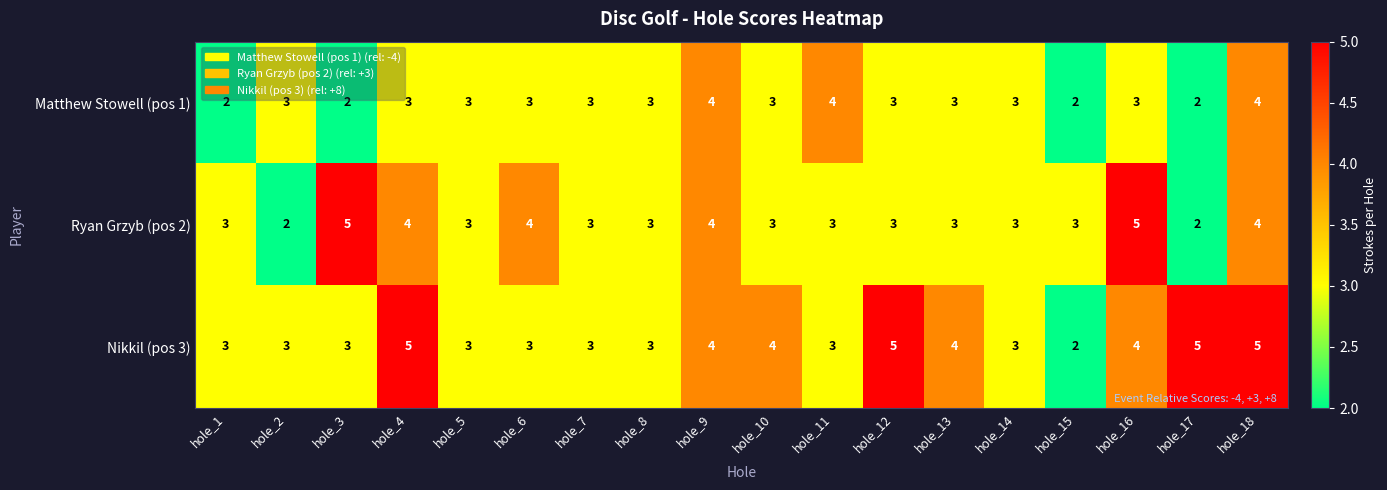

Rank the series by their average value, from lowest to highest.

Matthew Stowell (pos 1), Ryan Grzyb (pos 2), Nikkil (pos 3)